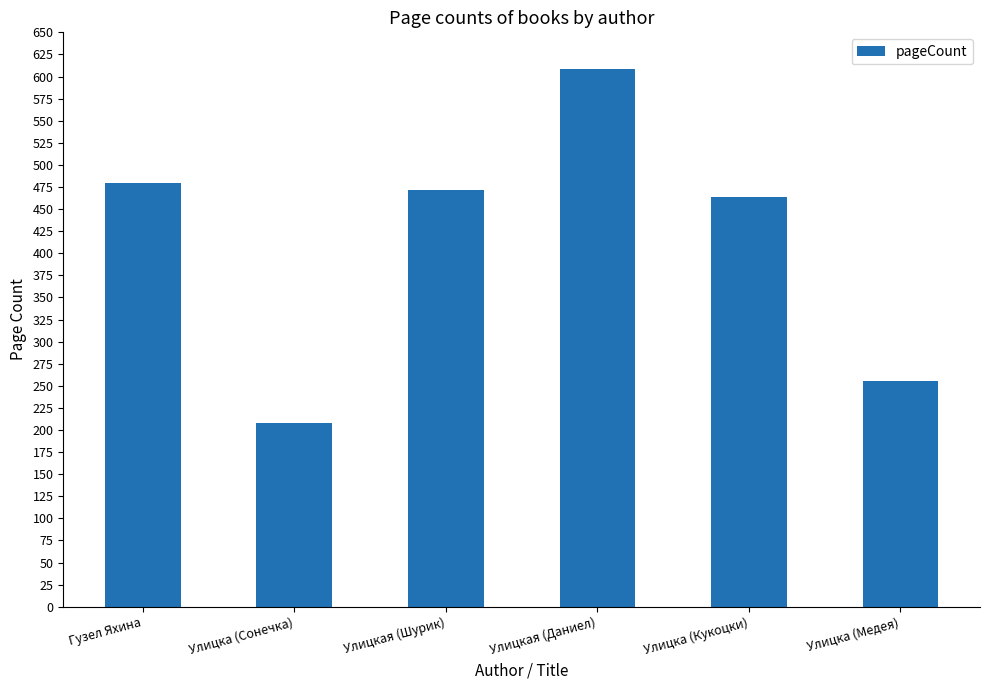

The value at Гузел Яхина is 480. True or false?

True